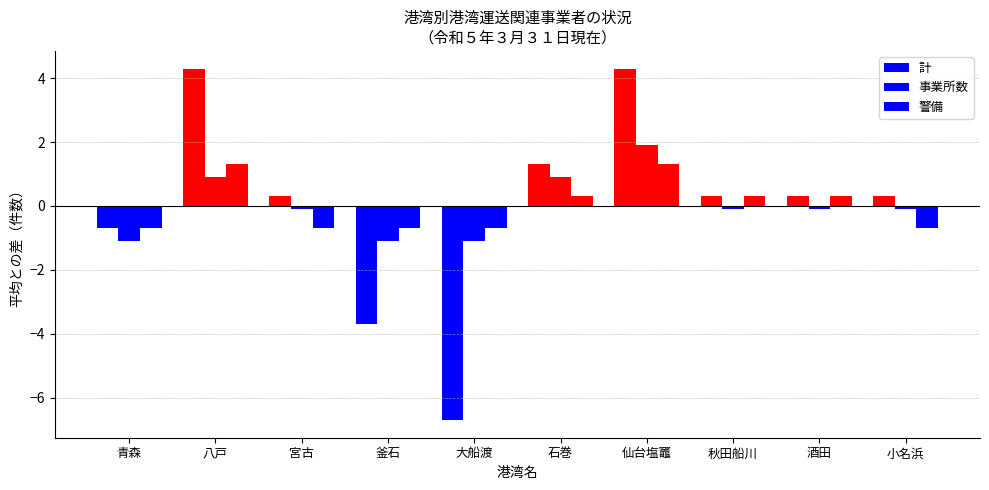

Is the value of 警備 at 小名浜 greater than the value of 事業所数 at 秋田船川?

No